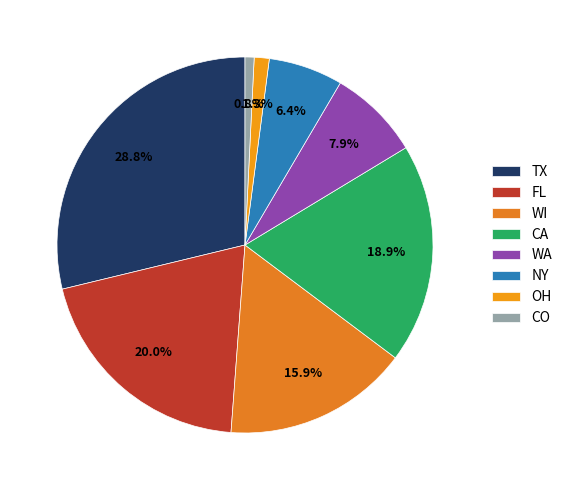

Between OH and CO, which is larger?

OH